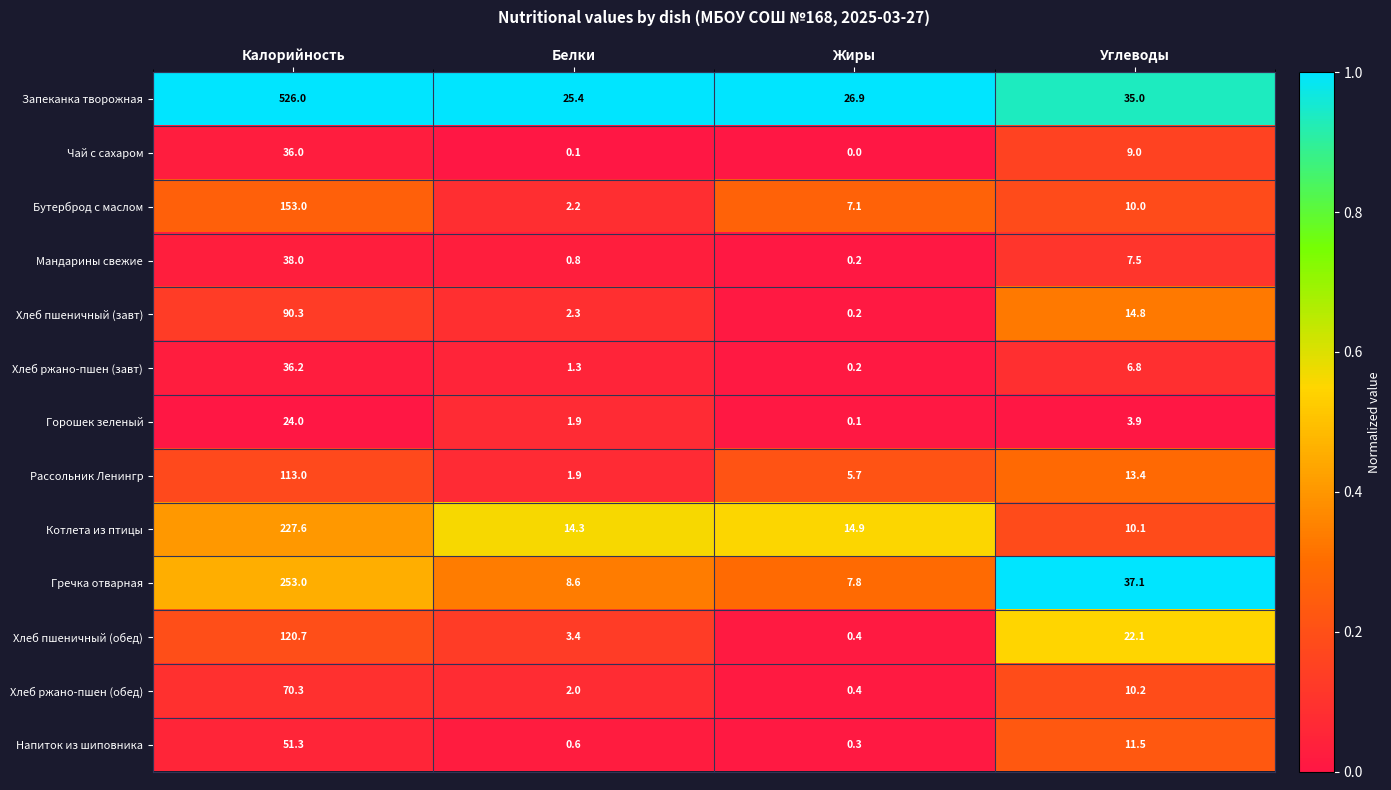

What is the difference between the maximum and minimum values in the Хлеб пшеничный (обед) series?

120.3